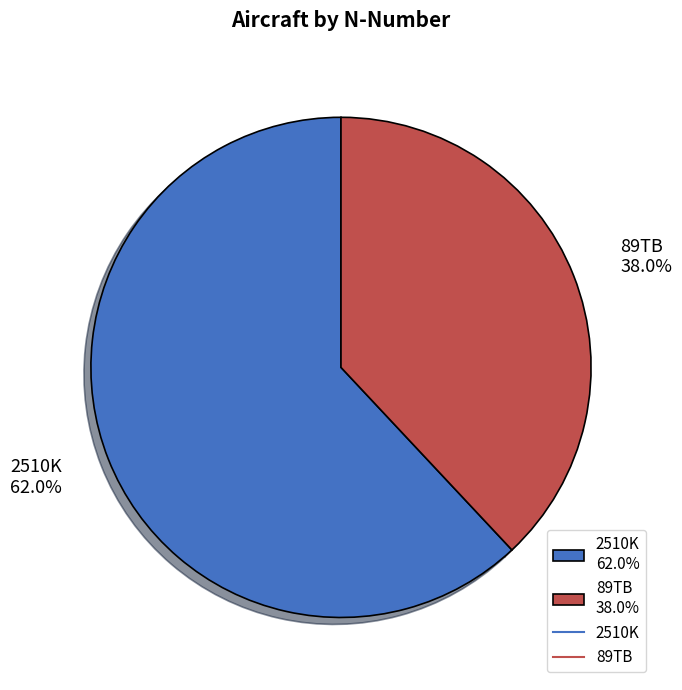

Does 89TB represent more than half of the total?

No